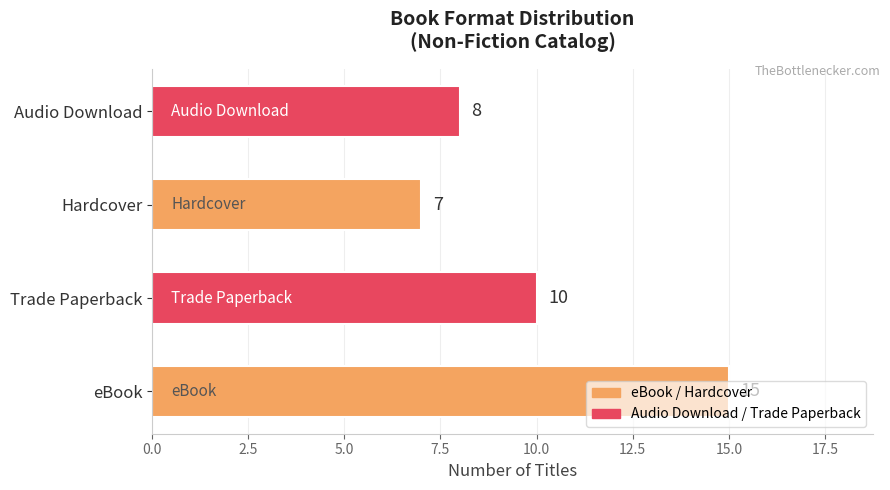

What is the smallest value displayed?

7